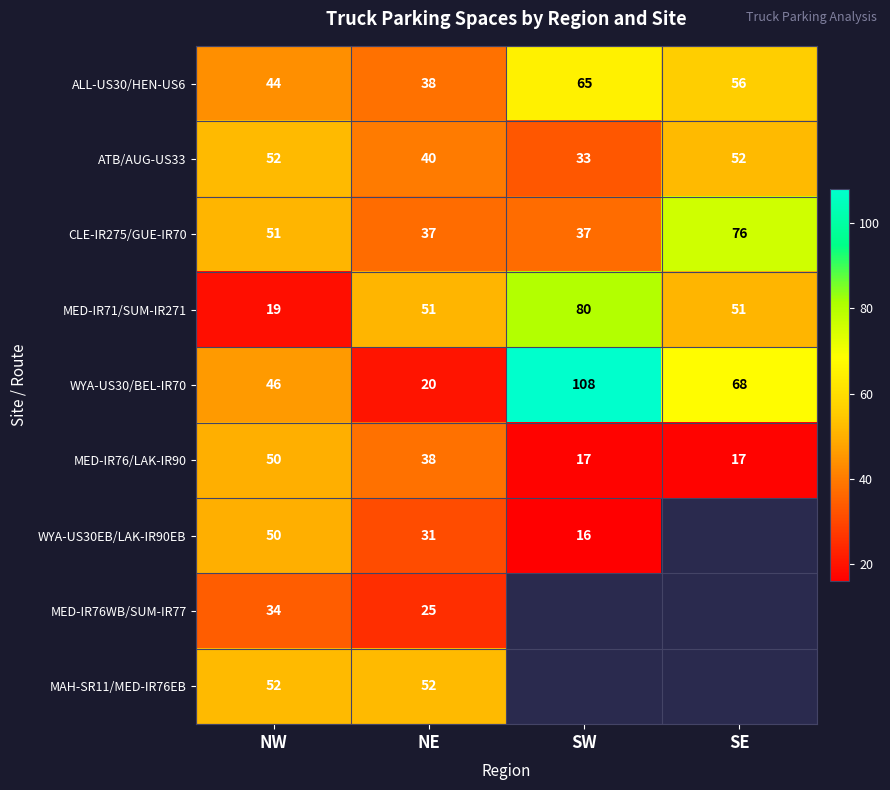

How many series are shown in this chart?

9